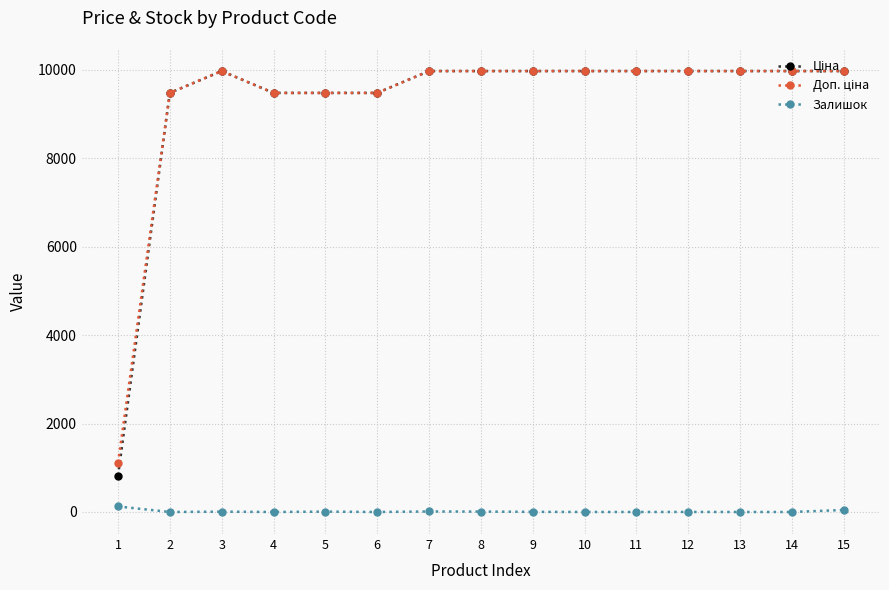

What is the greatest value displayed?

9975.0